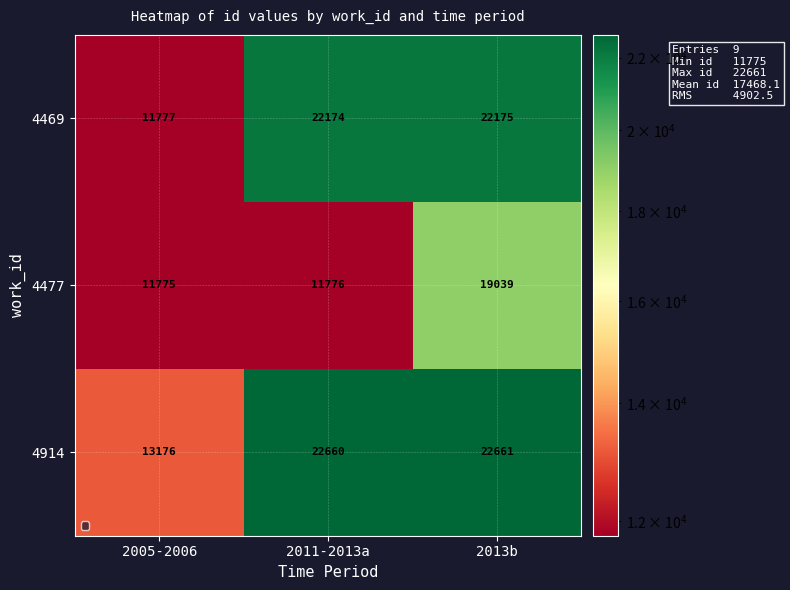

How many values in the 4914 series are below 22660?

1